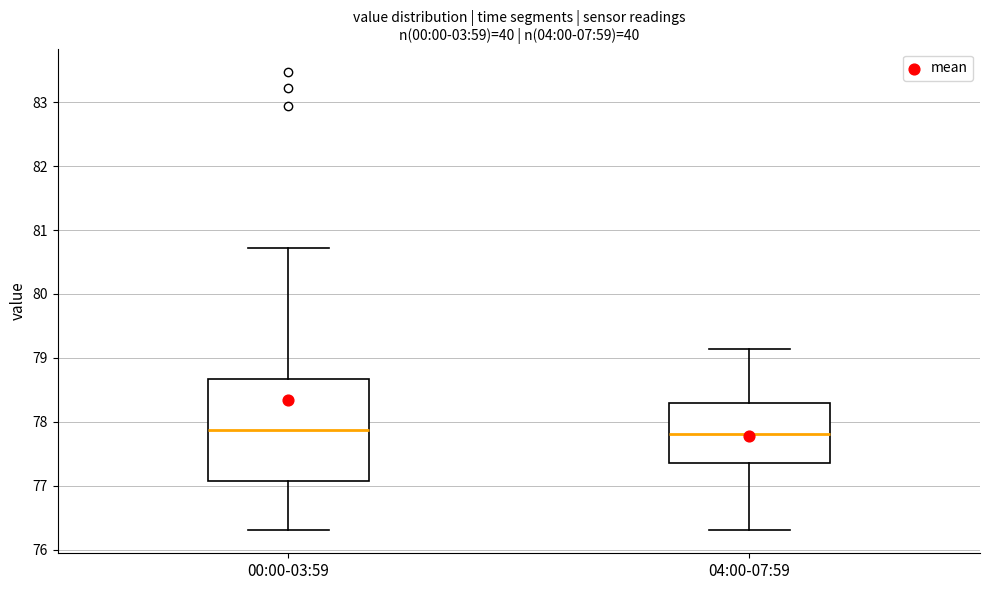

Comparing the boxes themselves (not the whiskers), which one is the tallest?

00:00-03:59